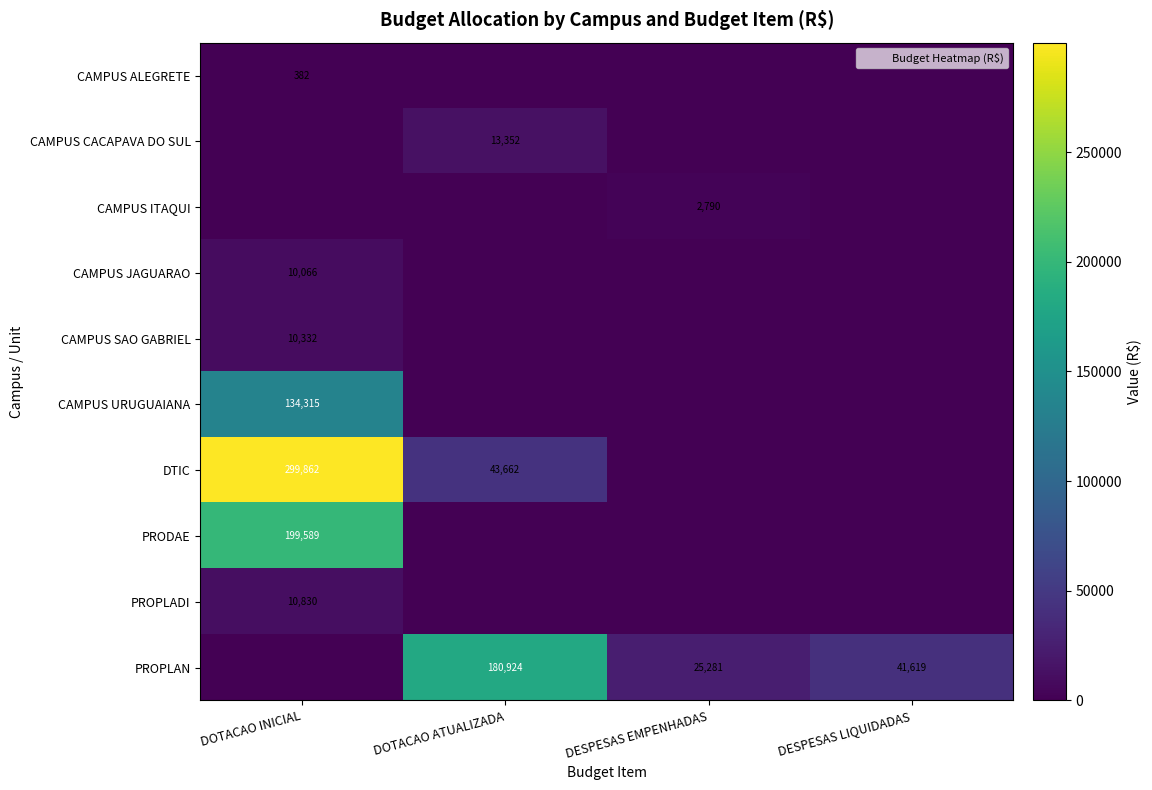

How many categories are shown in the chart?

4